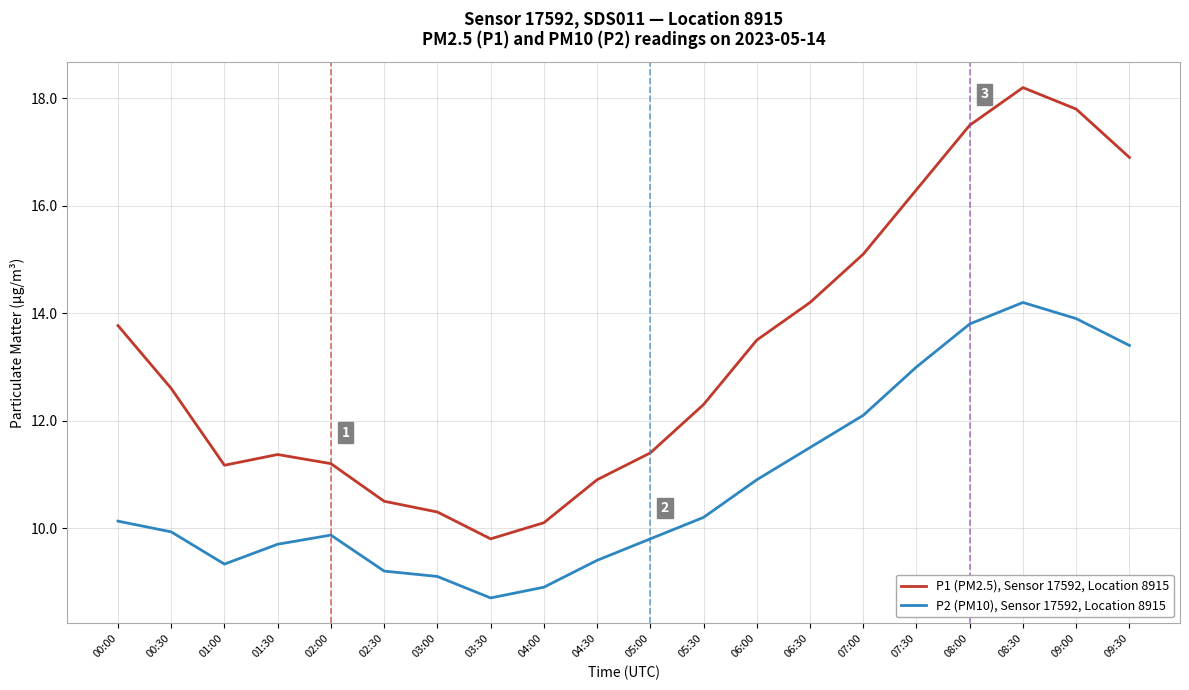

What is the difference between the P1 (PM2.5), Sensor 17592, Location 8915 values at 00:30 and 01:30?

1.2